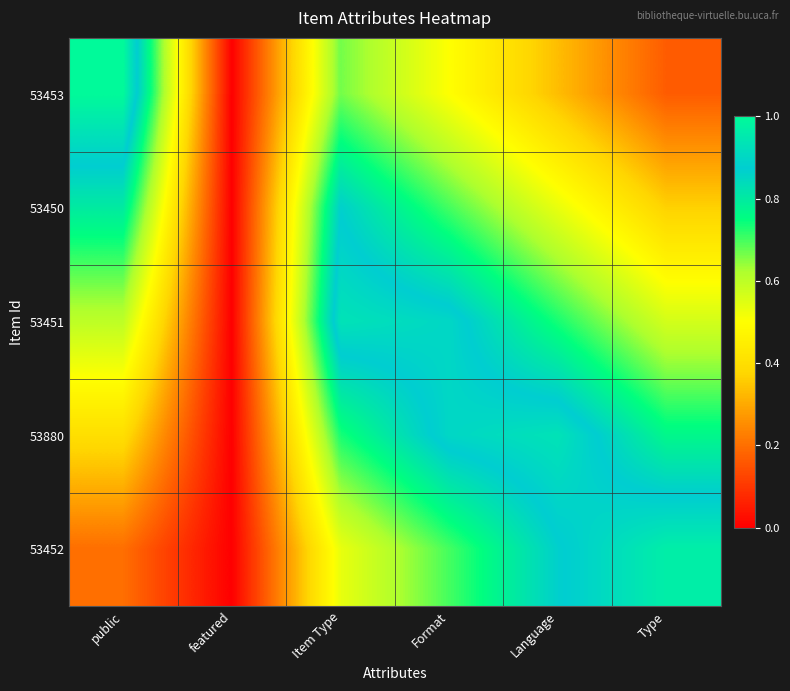

What is the total value across all series at Type?

2.8